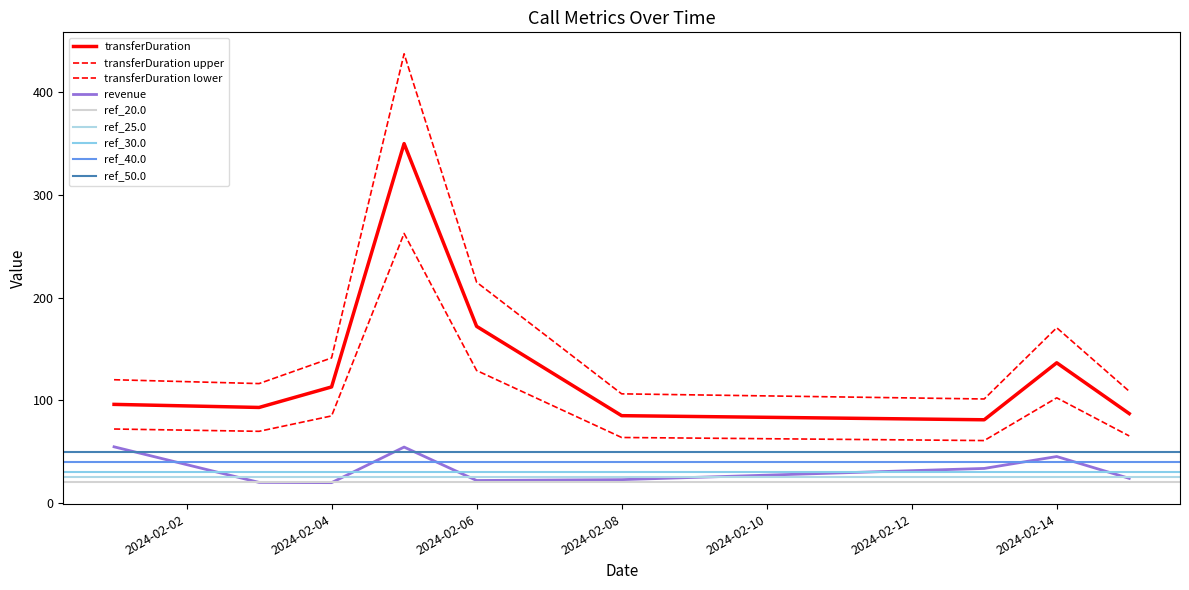

Which category has the lowest value across all series?

2024-02-04